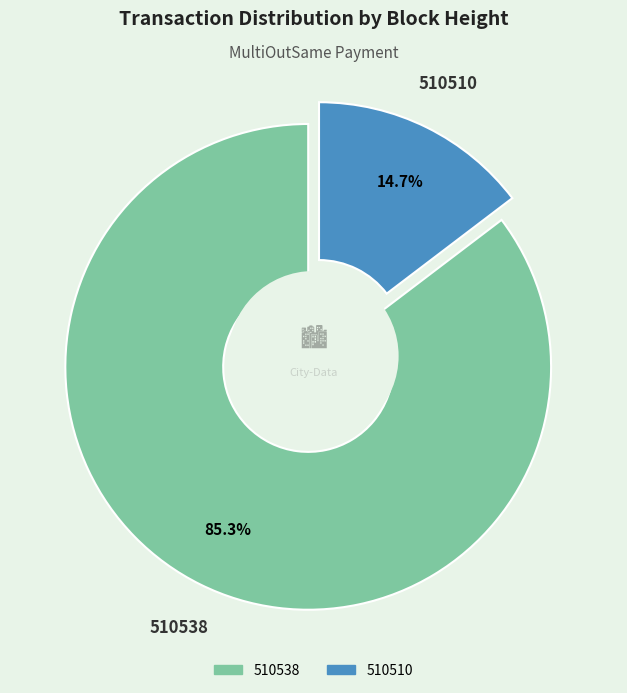

Between 510510 and 510538, which is larger?

510538